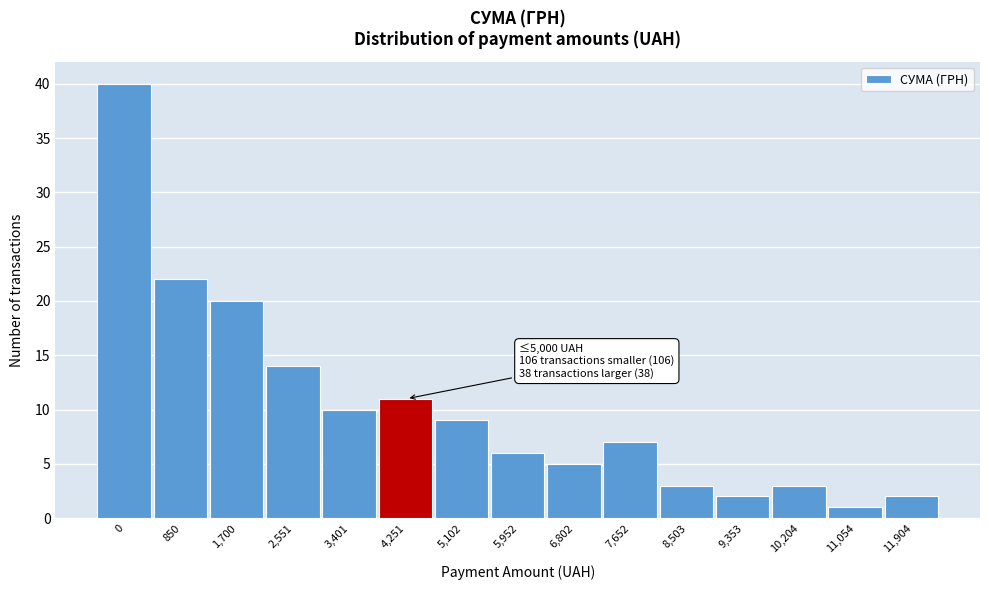

Reading left to right, list all the values displayed in this chart.

40	22	20	14	10	11	9	6	5	7	3	2	3	1	2